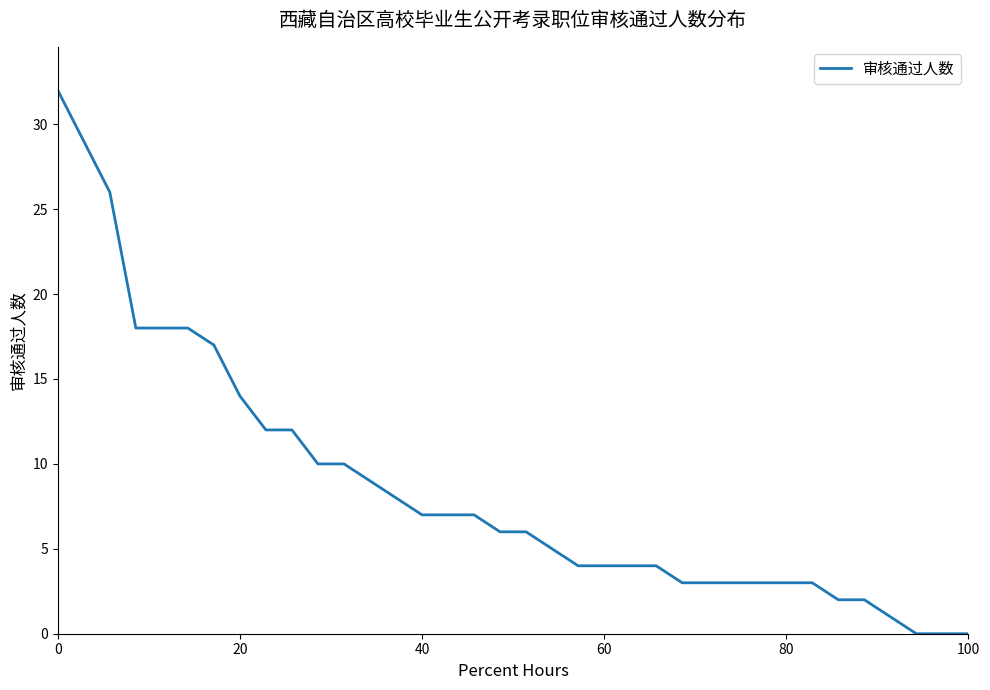

What is the greatest value displayed?

32